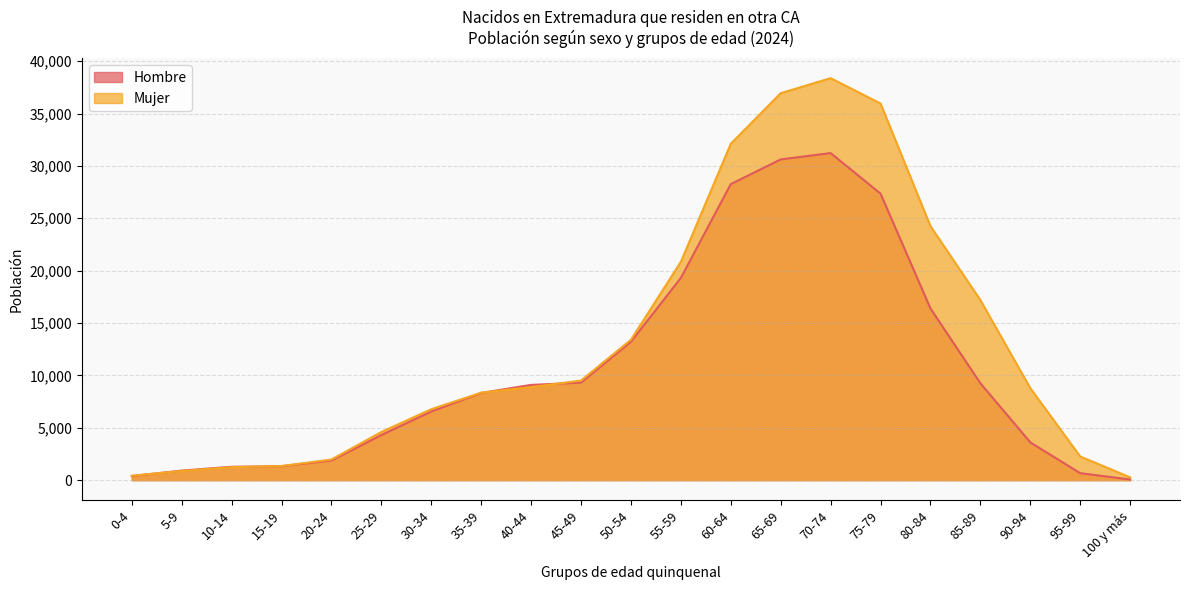

What is the minimum value shown in the chart?

65